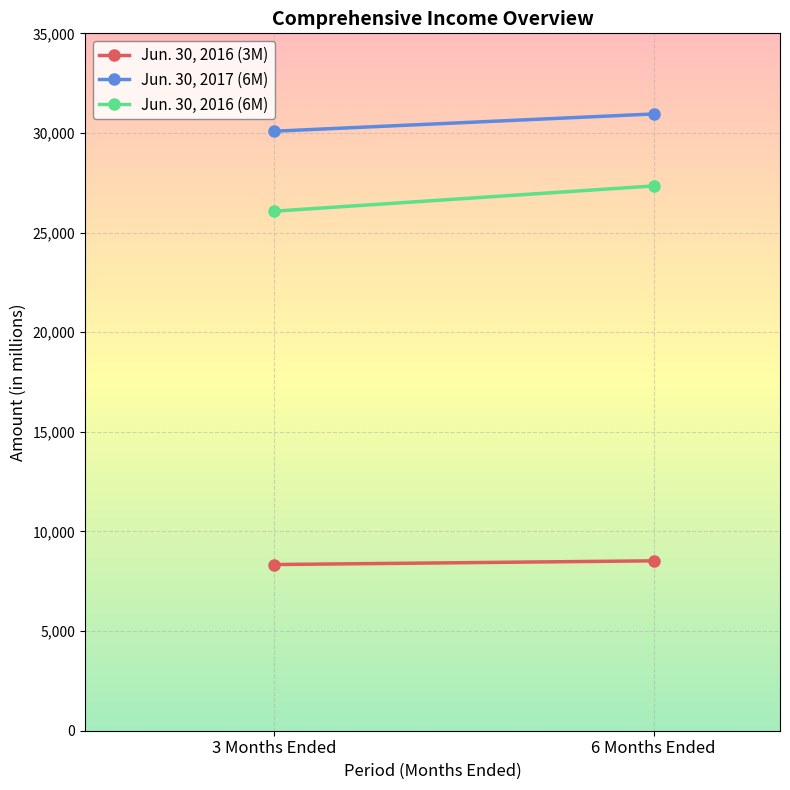

What is the sum of the Jun. 30, 2016 (6M) values at 6 Months Ended and 3 Months Ended?

53416